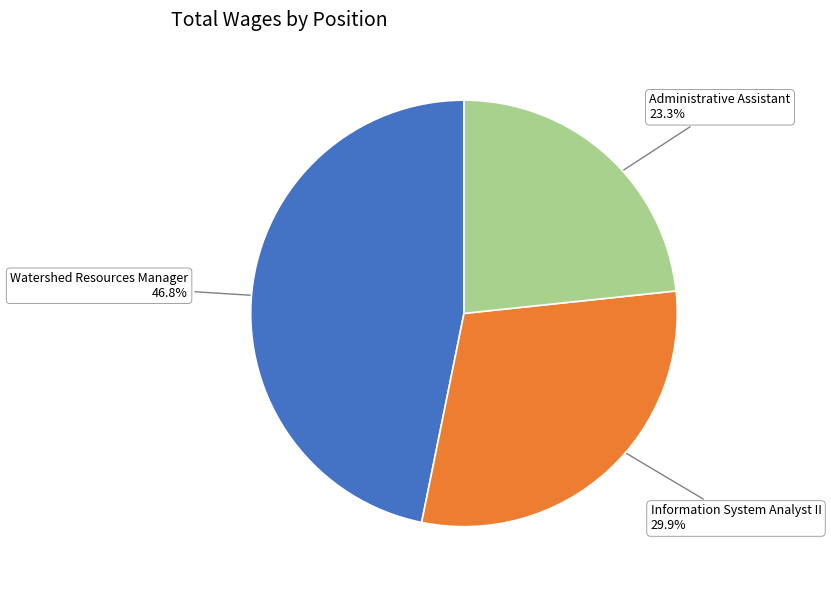

To the nearest percent, what is the difference between the Administrative Assistant and Watershed Resources Manager slice percentages?

23%